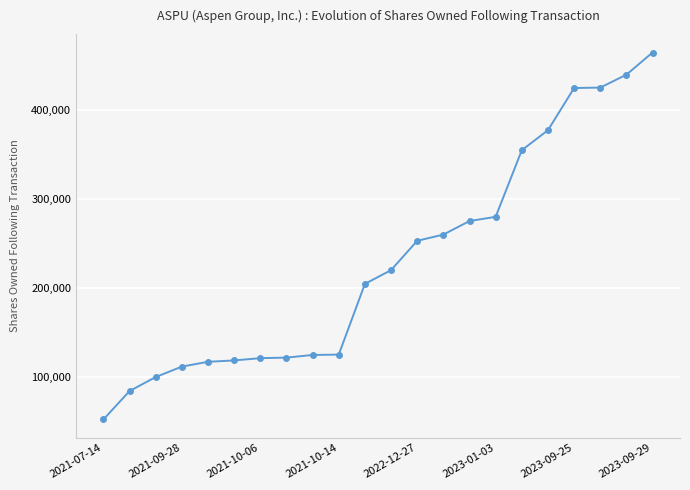

What is the minimum value shown in the chart?

51775